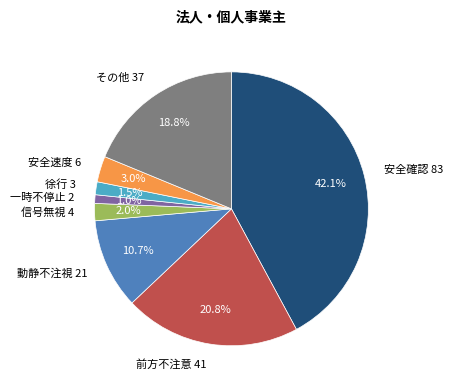

How many slices are in this pie chart?

8